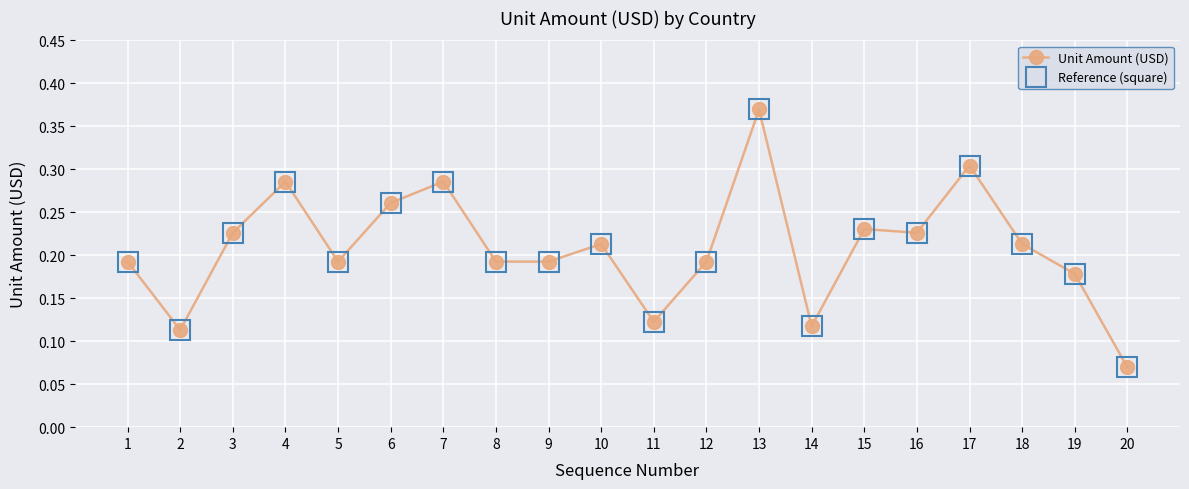

Reading right to left, what are all the values shown in this chart?

Unit Amount (USD): 20=0.1	19=0.2	18=0.2	17=0.3	16=0.2	15=0.2	14=0.1	13=0.4	12=0.2	11=0.1	10=0.2	9=0.2	8=0.2	7=0.3	6=0.3	5=0.2	4=0.3	3=0.2	2=0.1	1=0.2
Reference (square): 20=0.1	19=0.2	18=0.2	17=0.3	16=0.2	15=0.2	14=0.1	13=0.4	12=0.2	11=0.1	10=0.2	9=0.2	8=0.2	7=0.3	6=0.3	5=0.2	4=0.3	3=0.2	2=0.1	1=0.2